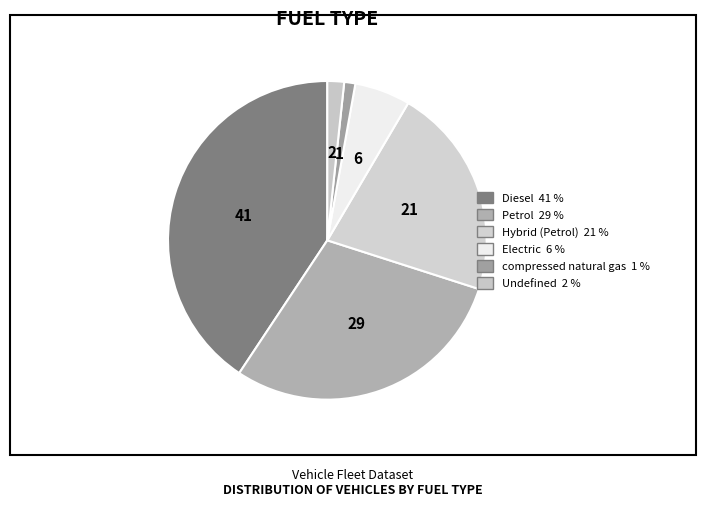

What percentage do Diesel and Hybrid (Petrol) together represent?

62.1%